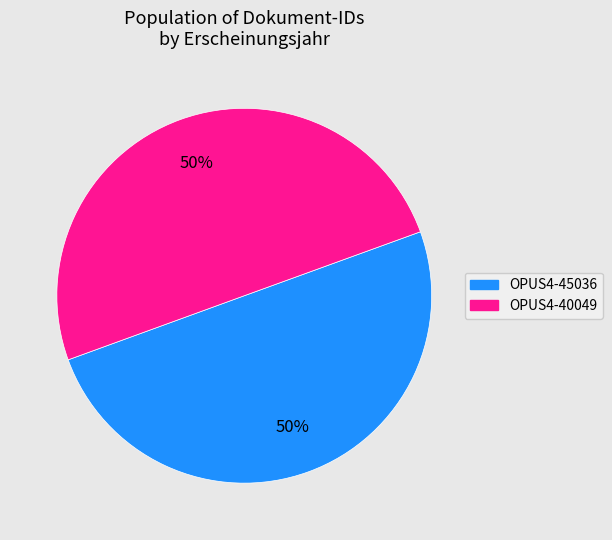

To the nearest percent, what portion does OPUS4-45036 represent?

50%